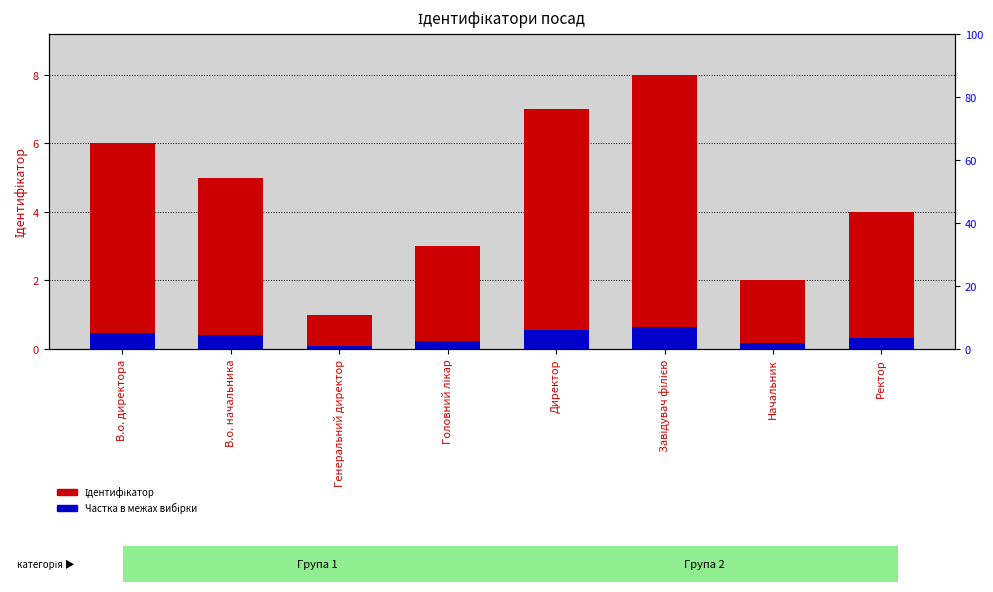

What is the smallest value displayed?

0.1